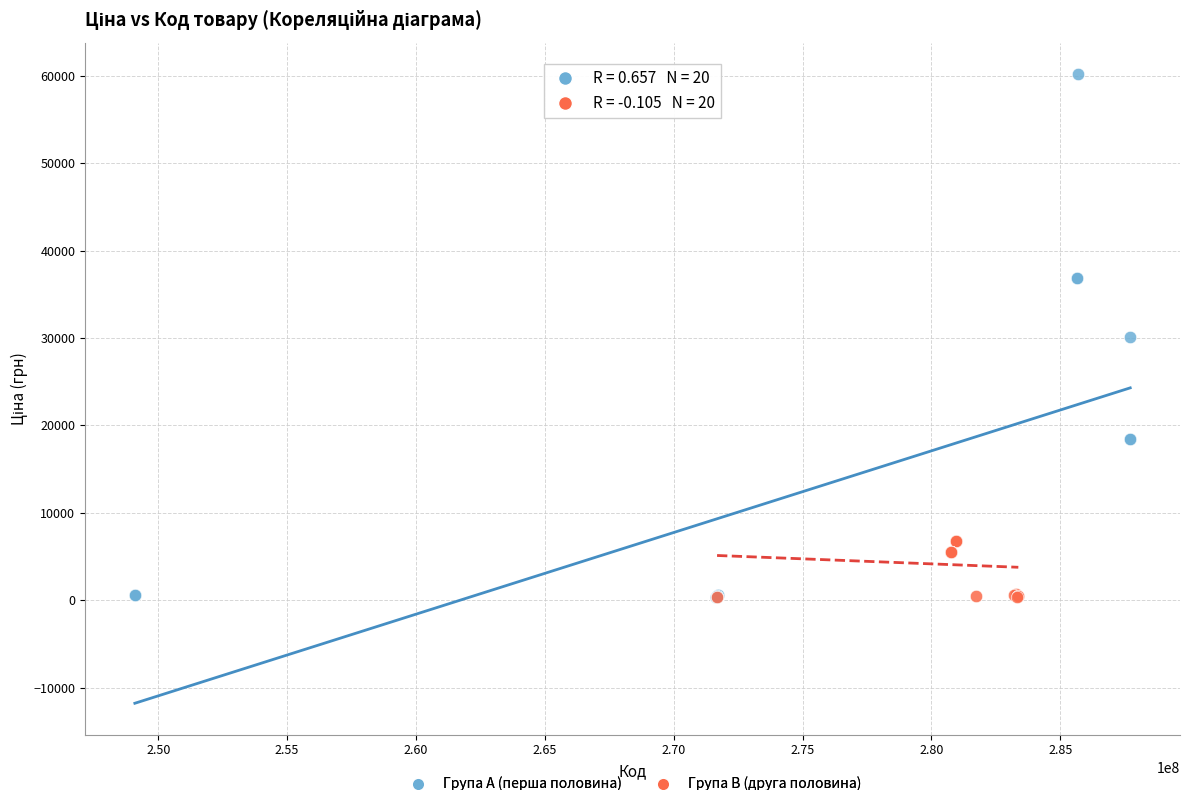

Which series has the widest spread of Y values?

Група A (перша половина)